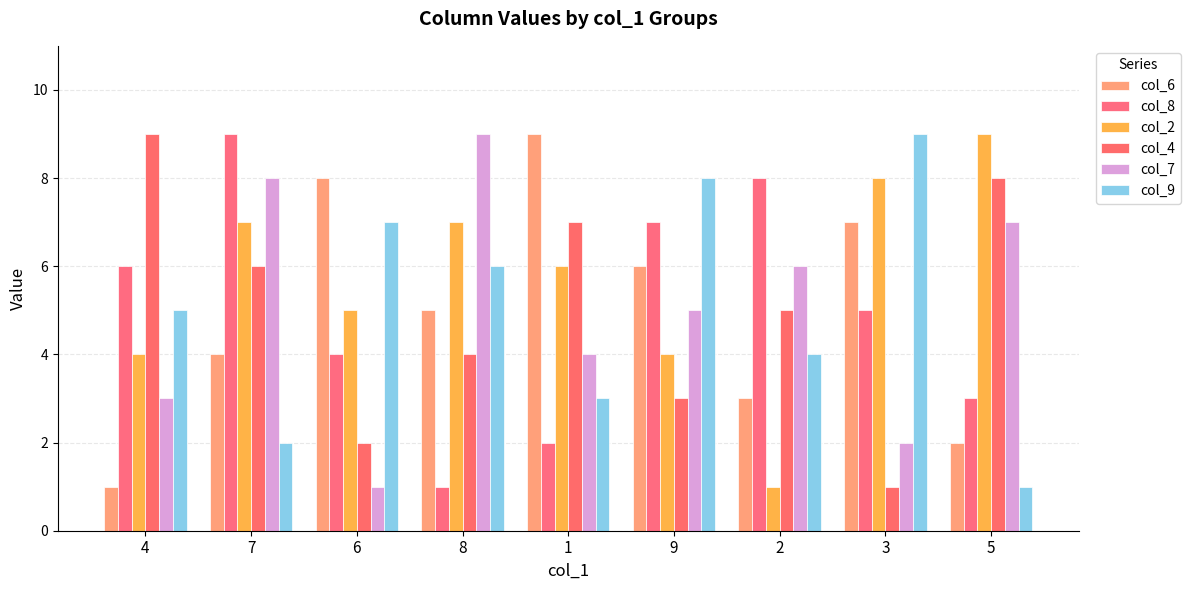

Count the number of categories in the chart.

9